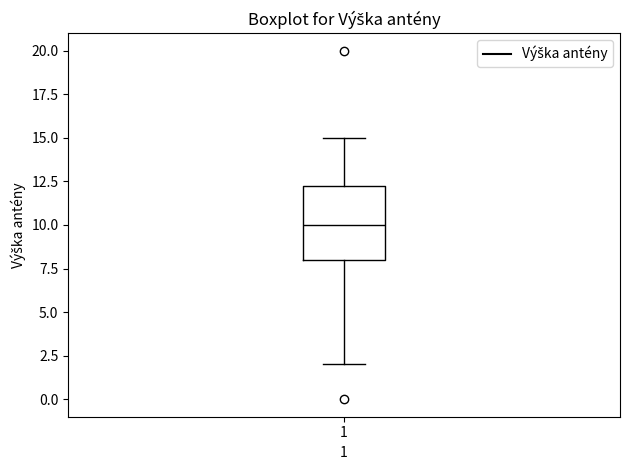

Transcribe this box plot: give where the median line is, the range the box spans, and where the two whiskers end, as read against the y-axis. The values are not printed on the chart, so give them approximately, as read against the axis.

median 10.0, box 8.0 to 12.5, whiskers 2.0 to 15.0